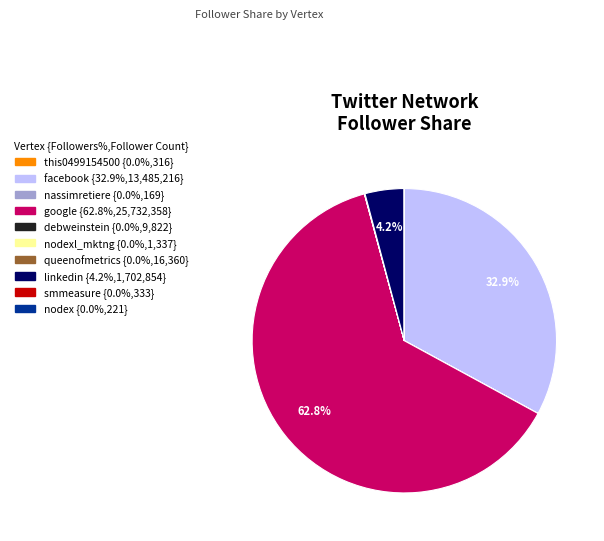

Is there any slice that represents more than half of the pie?

Yes